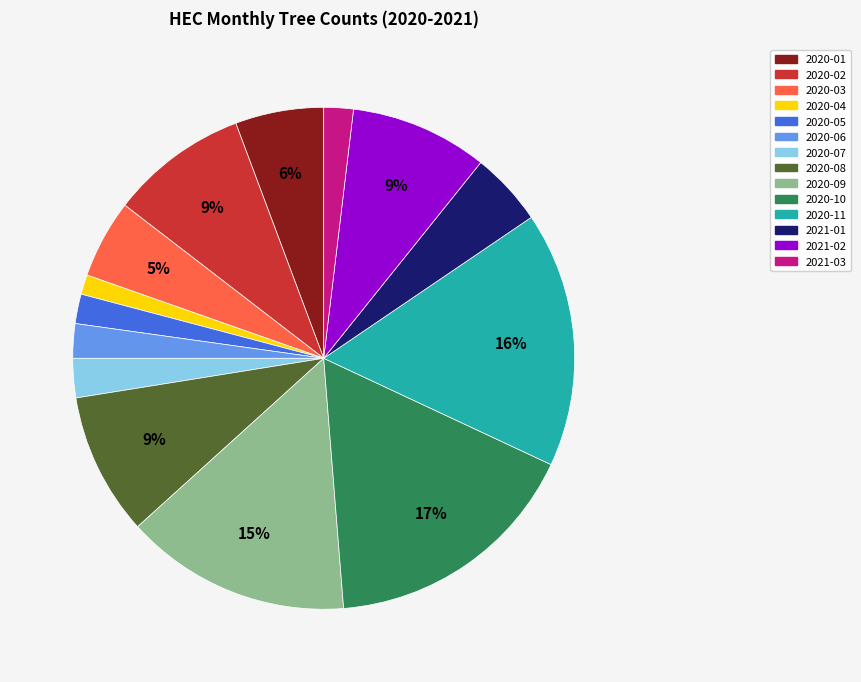

Is there any slice that represents more than half of the pie?

No